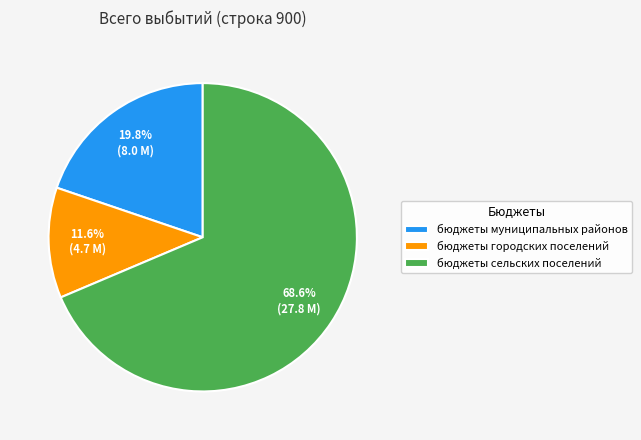

What is the largest slice in the pie chart?

бюджеты сельских поселений